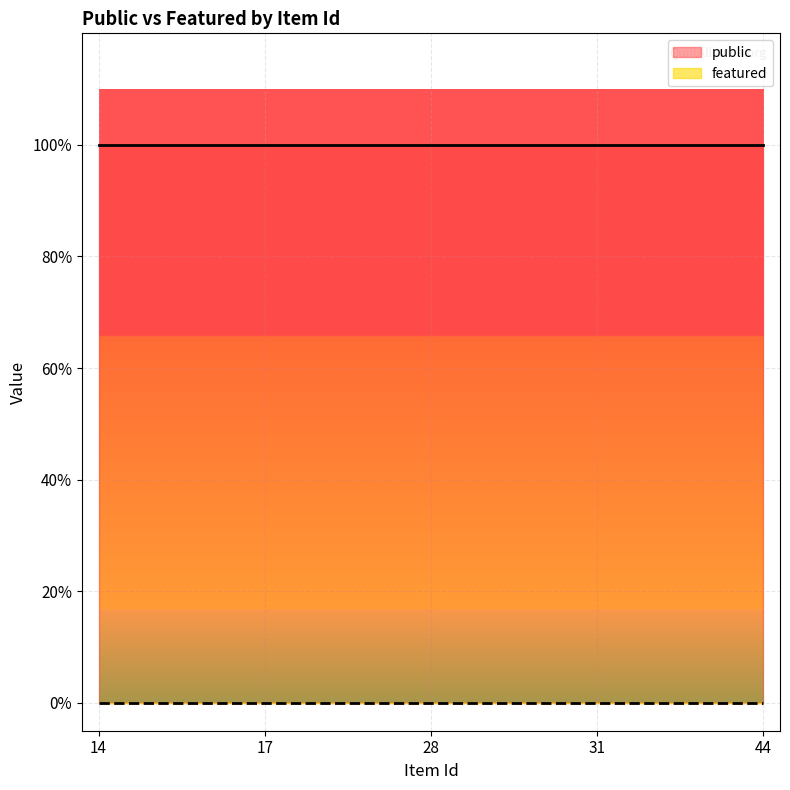

What is the minimum value for public?

1